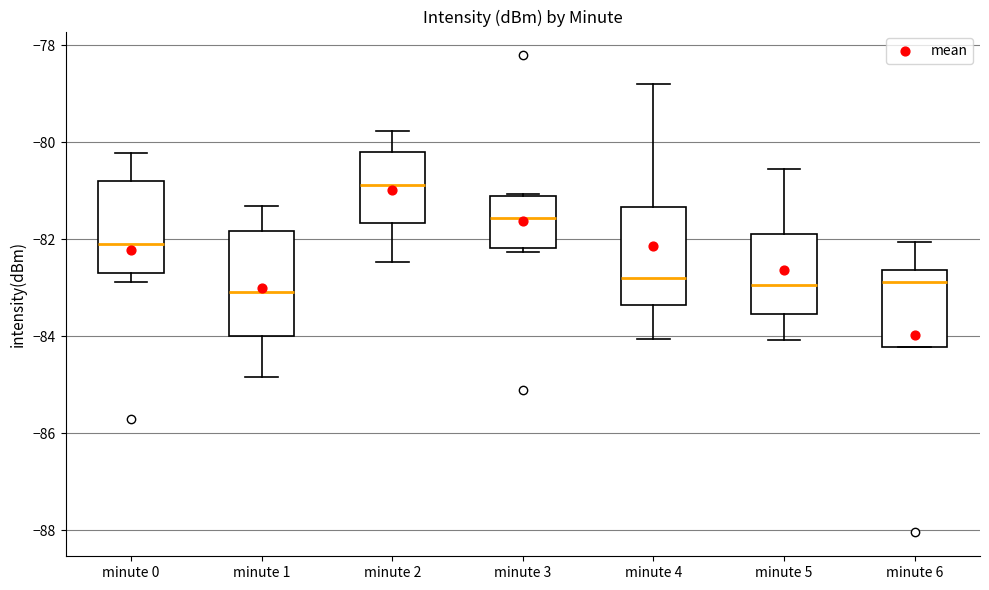

Reading left to right, transcribe this box plot: for each box, give where its median line is, the range the box spans, and where its two whiskers end, as read against the y-axis. The values are not printed on the chart, so give them approximately, as read against the axis.

minute 0: median -82.2, box -82.6 to -80.8, whiskers -82.8 to -80.2
minute 1: median -83.0, box -84.0 to -81.8, whiskers -84.8 to -81.4
minute 2: median -80.8, box -81.6 to -80.2, whiskers -82.4 to -79.8
minute 3: median -81.6, box -82.2 to -81.2, whiskers -82.2 (just below the box's lower edge) to -81.0
minute 4: median -82.8, box -83.4 to -81.4, whiskers -84.0 to -78.8
minute 5: median -83.0, box -83.6 to -82.0, whiskers -84.0 to -80.6
minute 6: median -82.8, box -84.2 to -82.6, whiskers -84.2 to -82.0